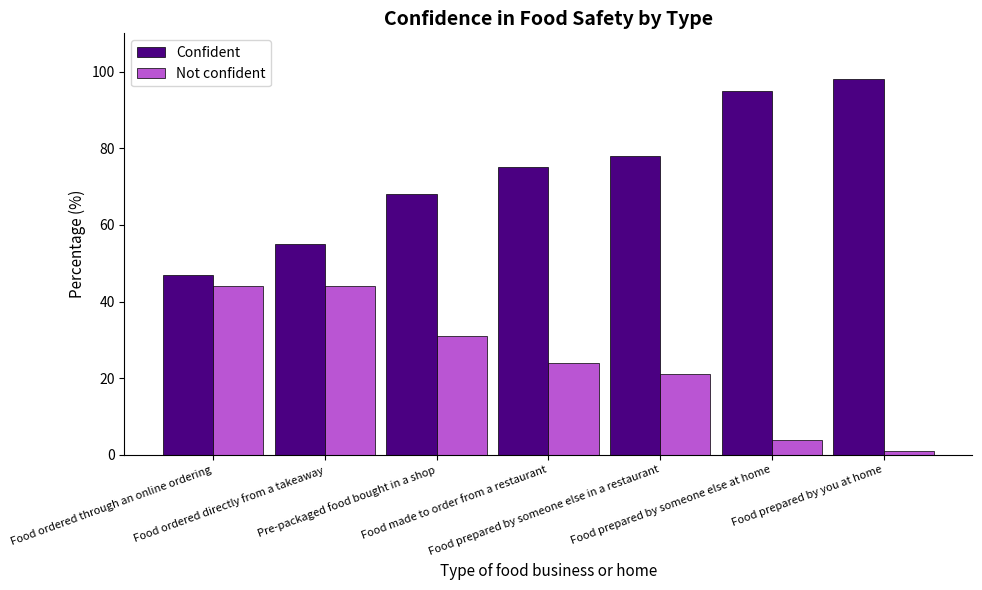

What is the value of the Confident bar at the 4th from the left?

75